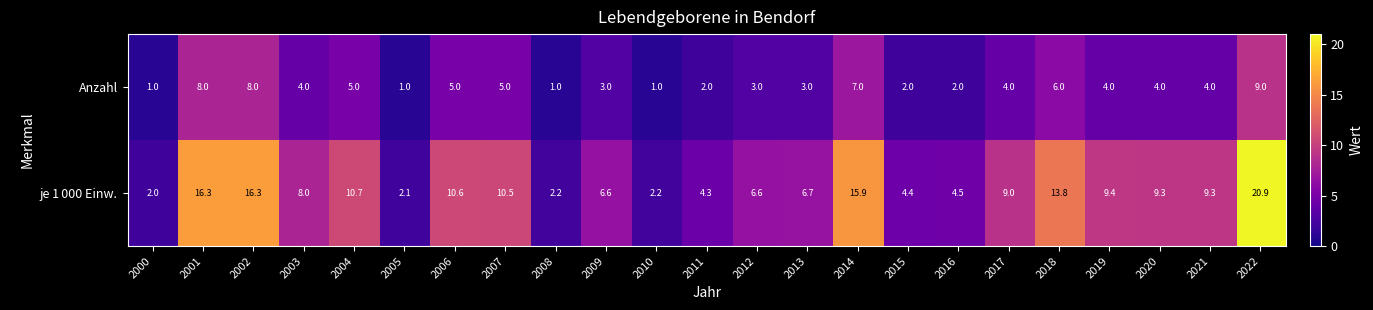

Where does the Anzahl series first go above 4?

2001